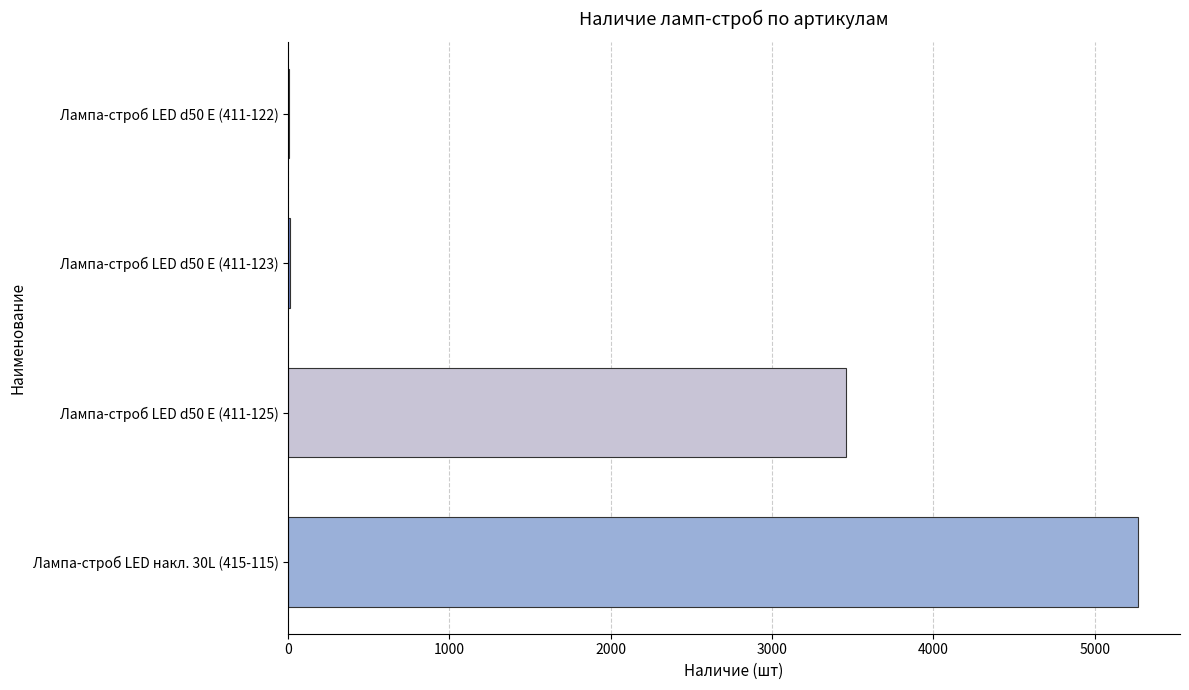

Which has a higher value, Лампа-строб LED d50 E (411-125) or Лампа-строб LED накл. 30L (415-115)?

Лампа-строб LED накл. 30L (415-115)